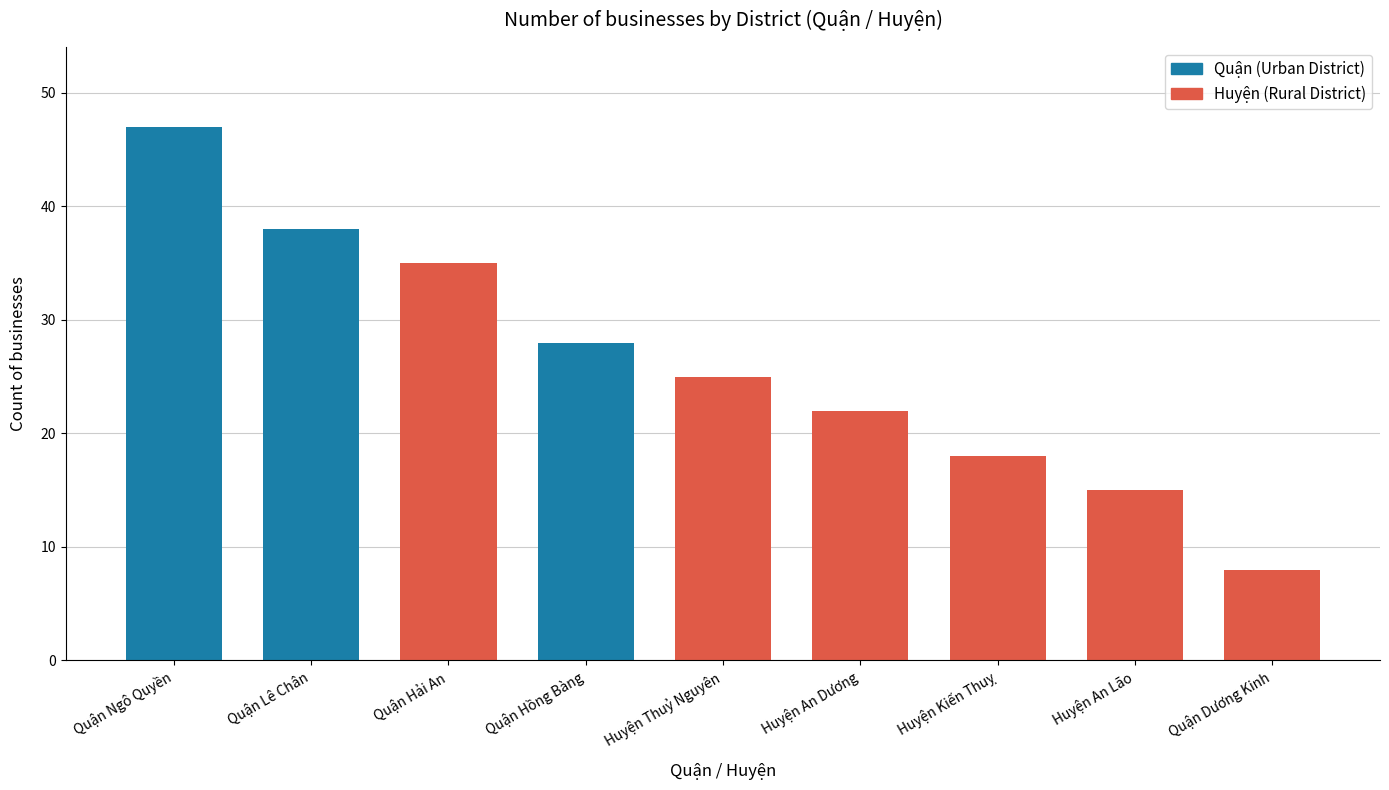

Approximately how many times larger is the value at Quận Hồng Bàng compared to Huyện Thuỷ Nguyên?

1.1